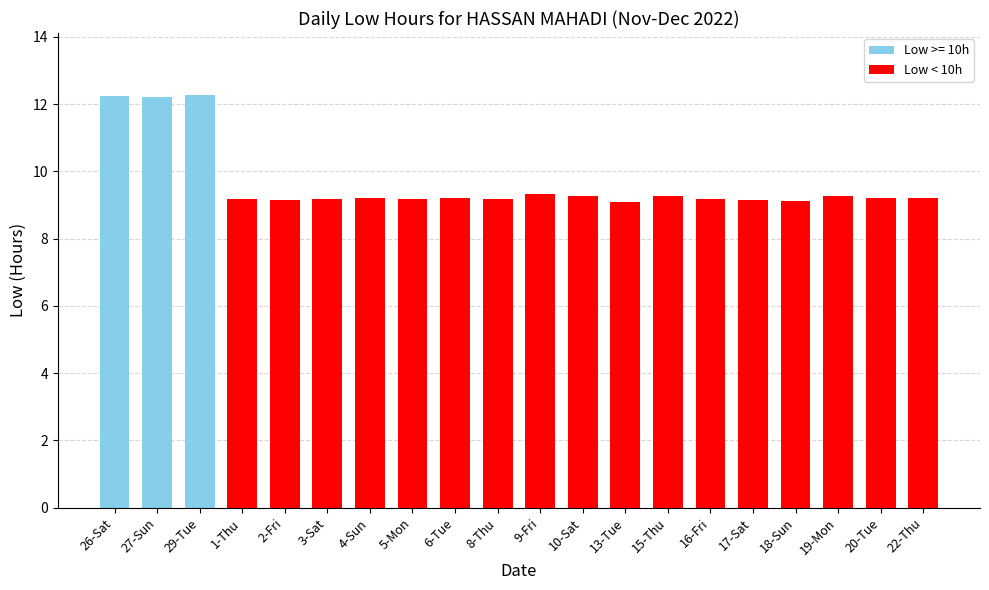

Approximately how many times larger is the value at 13-Tue compared to 2-Fri?

1.0